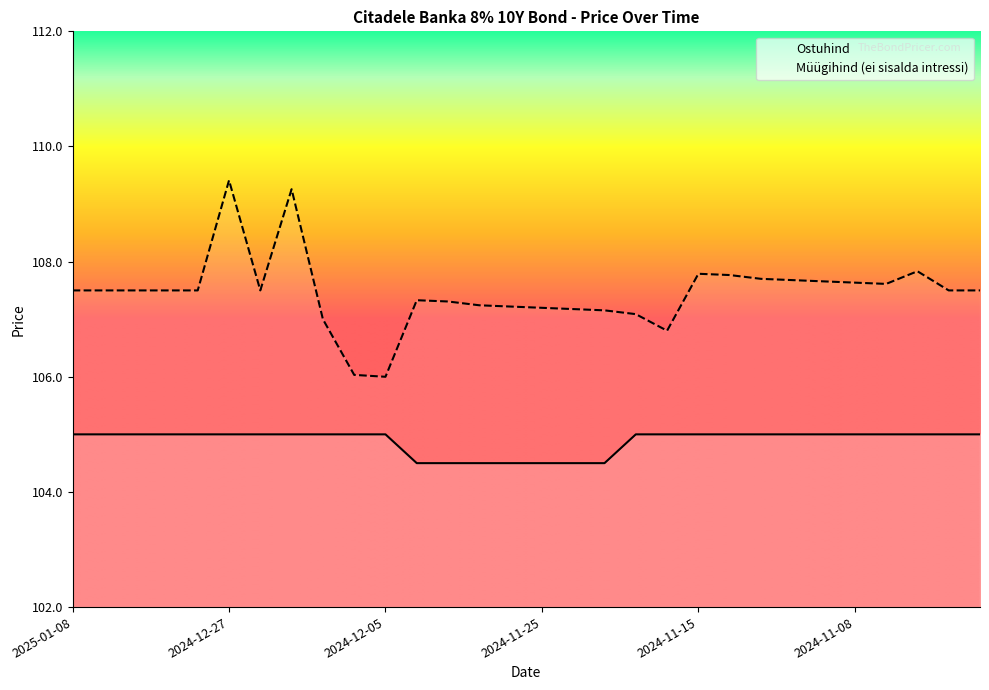

At how many categories does at least one series exceed 108?

2